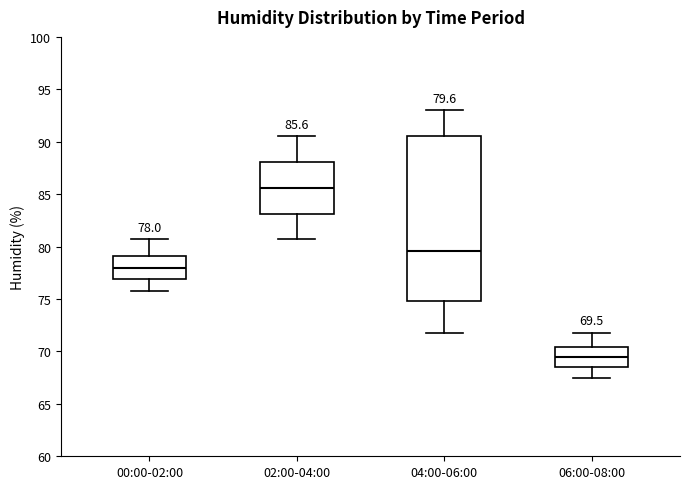

Comparing the boxes themselves (not the whiskers), which one is the tallest?

04:00-06:00